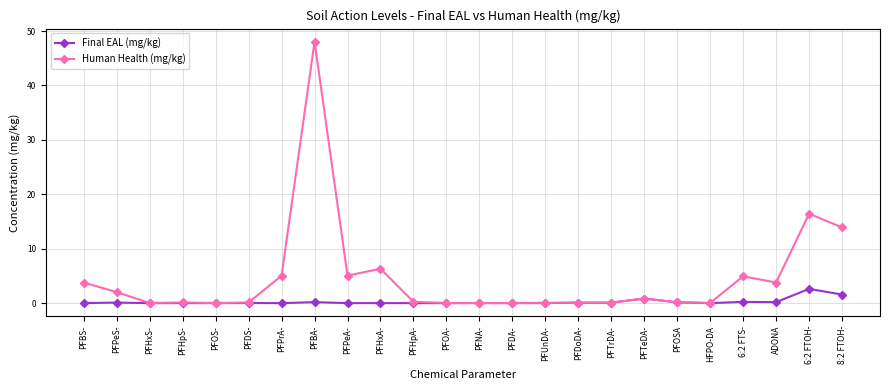

Which series changed the most between PFHxS- and 8:2 FTOH-?

Human Health (mg/kg)